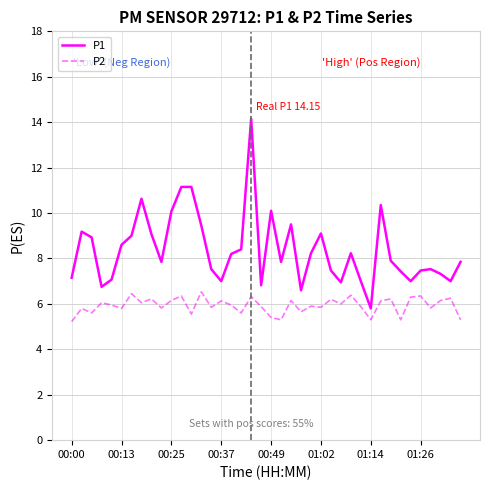

Which series has the largest total across all categories?

P1